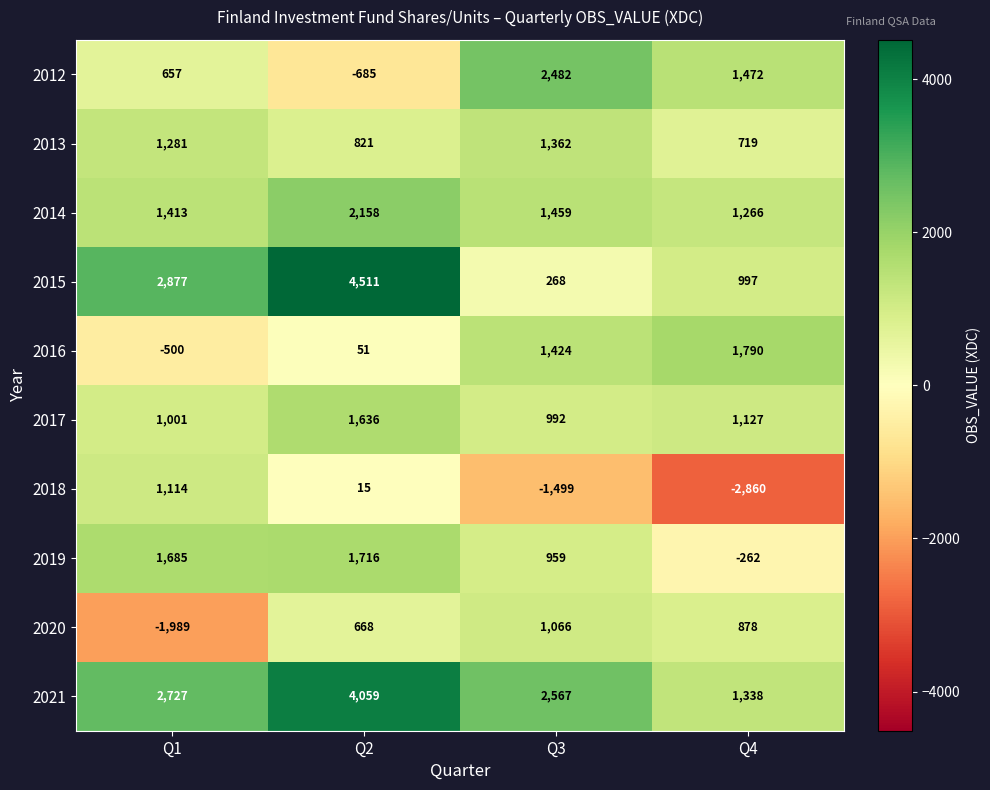

The value of 2015 at Q1 is 4529. True or false?

False